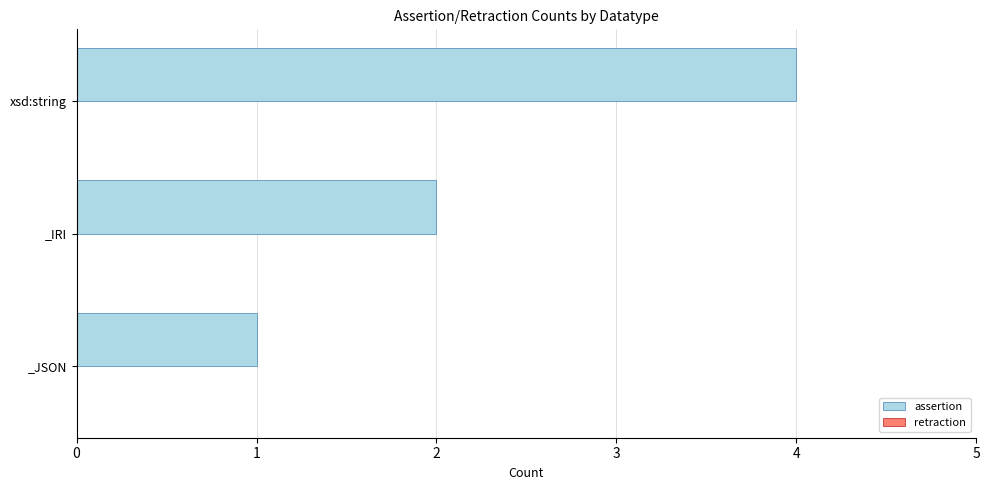

What value does the data have at xsd:string?

4